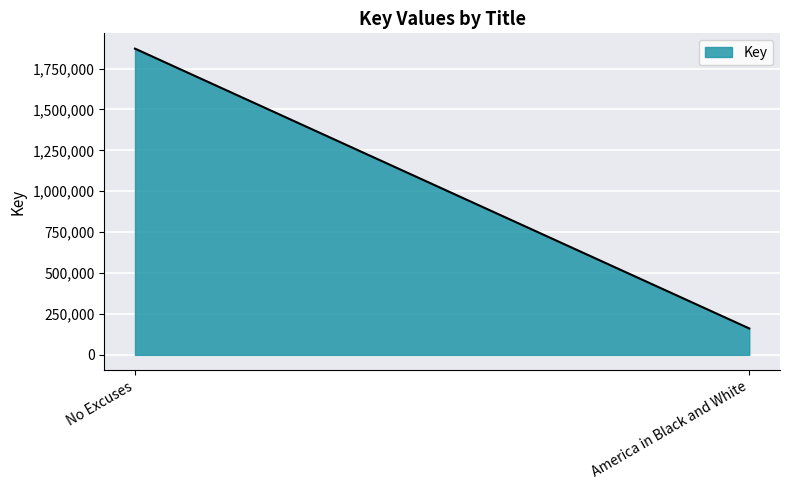

What is the sum of the values at America in Black and White and No Excuses?

2033087